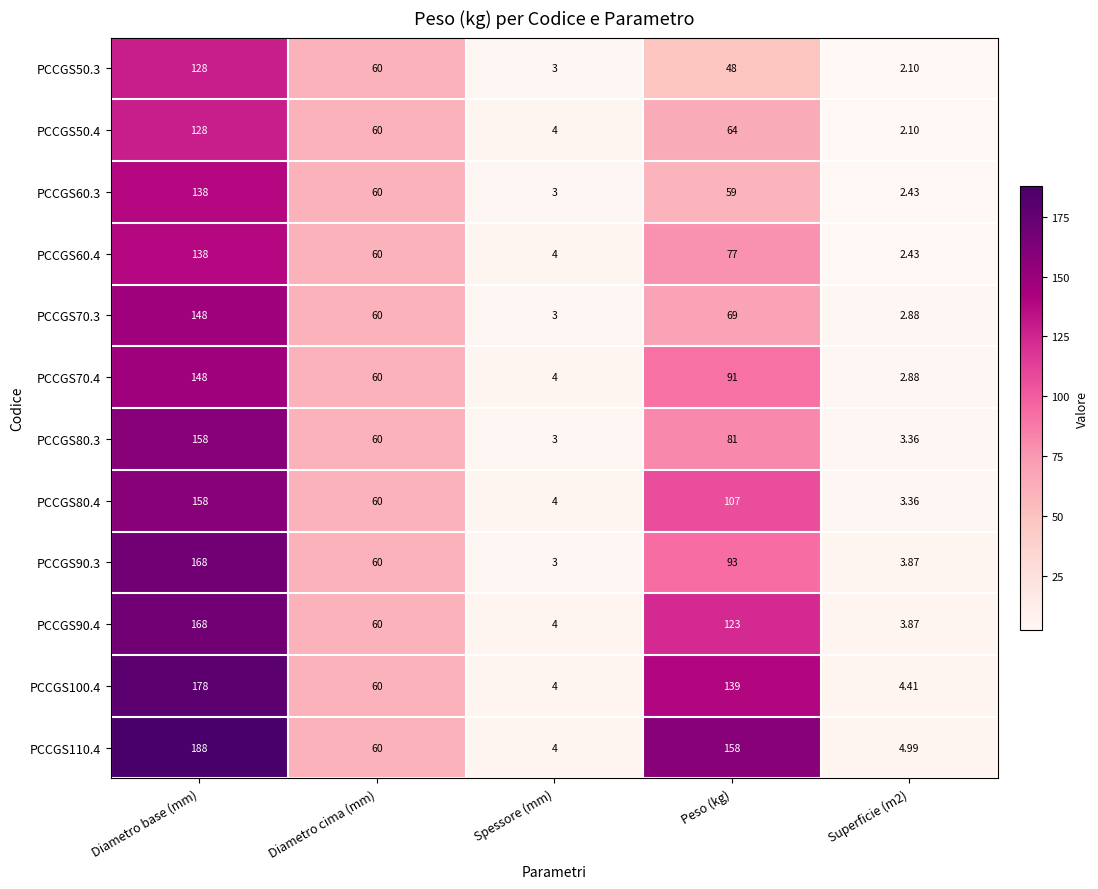

Which category has the highest value in the PCCGS90.4 series?

Diametro base (mm)